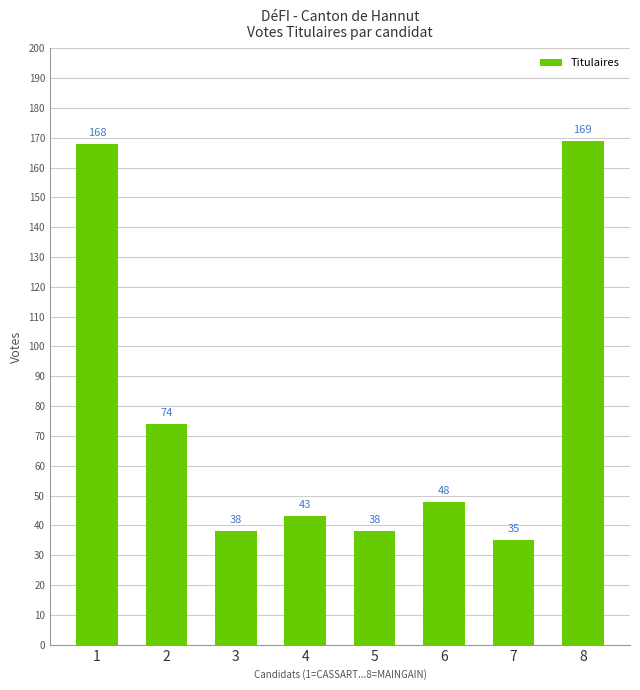

How many values are below 48?

4